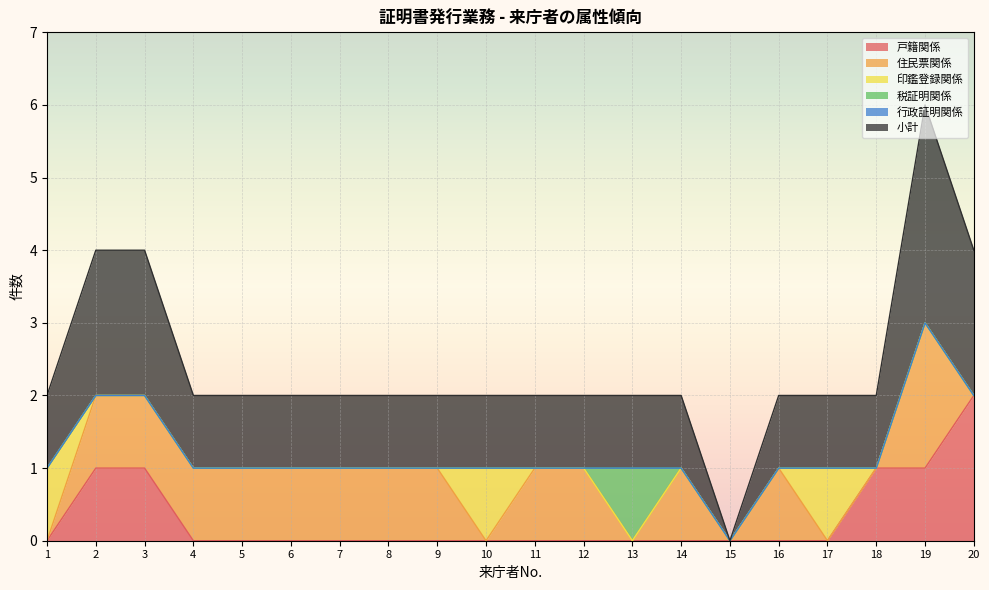

What is the sum of all 小計 values?

24